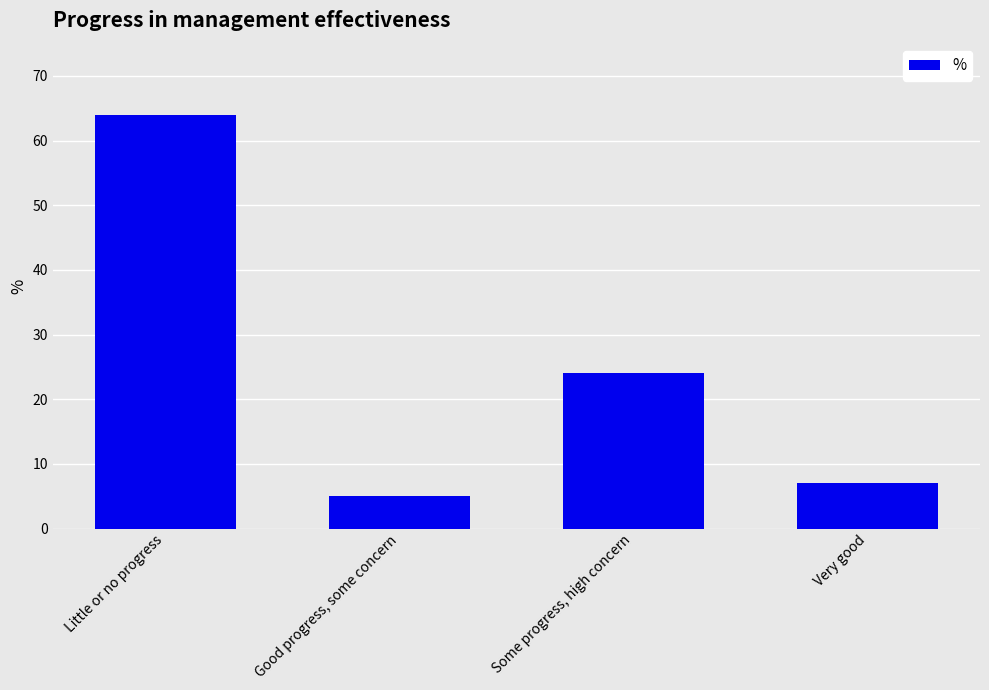

What position from the left is Little or no progress?

1